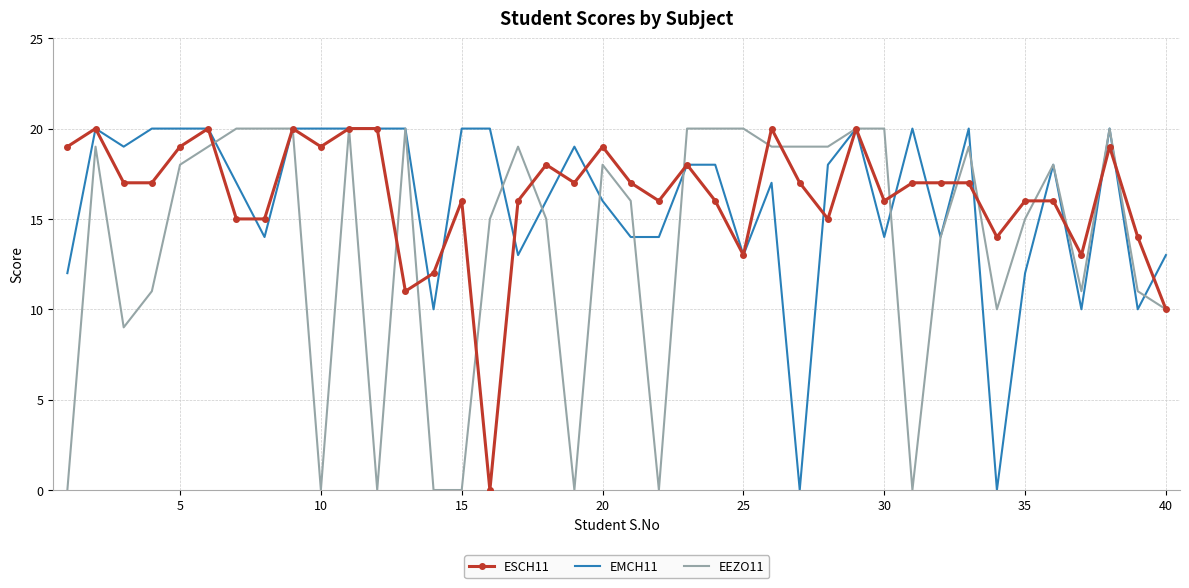

What is the maximum value shown in the chart?

20